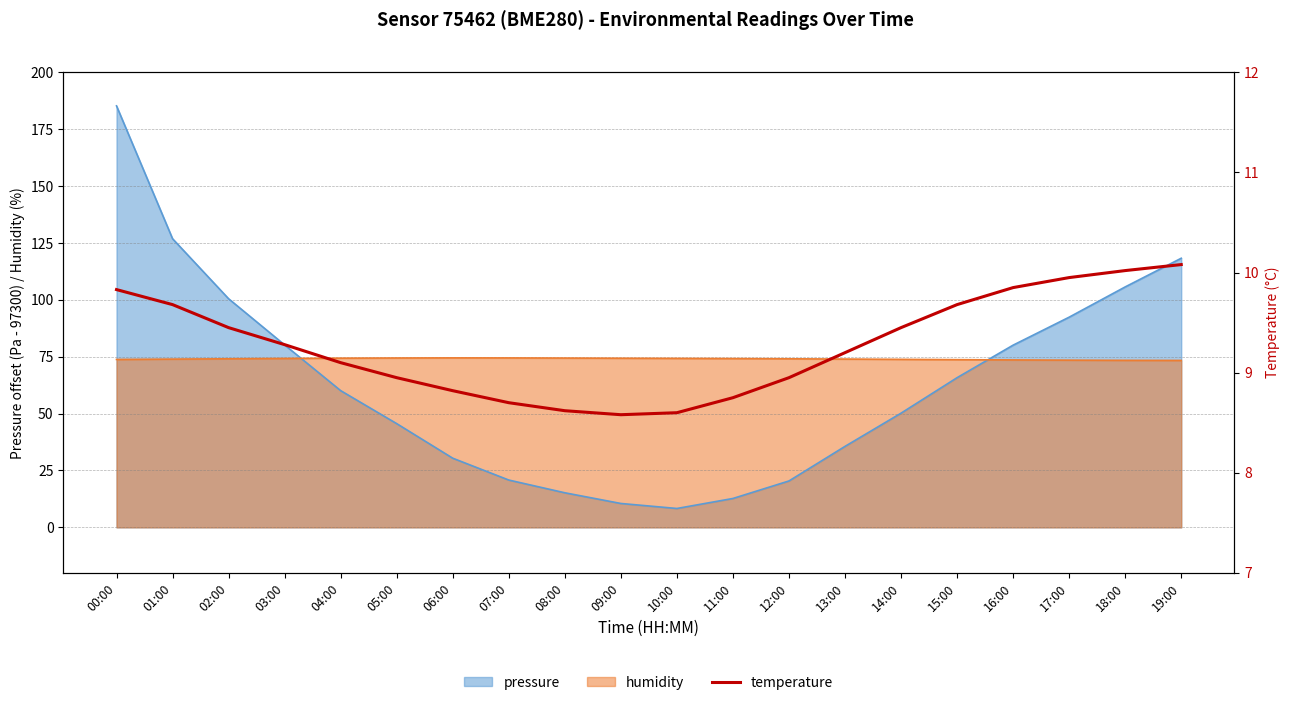

What is the minimum value shown in the chart?

8.6